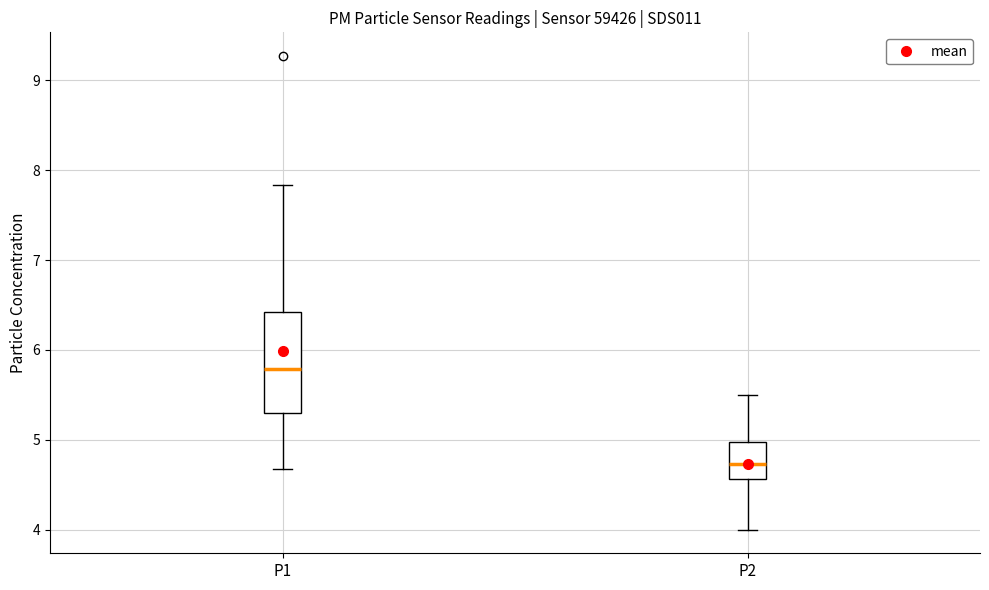

Comparing the boxes themselves (not the whiskers), which one is the tallest?

P1